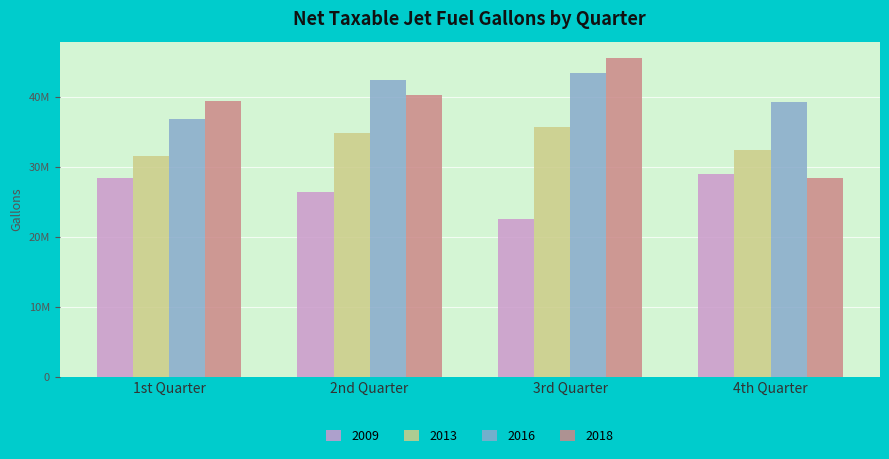

Is the value of 2016 at 1st Quarter greater than the value of 2018 at 1st Quarter?

No